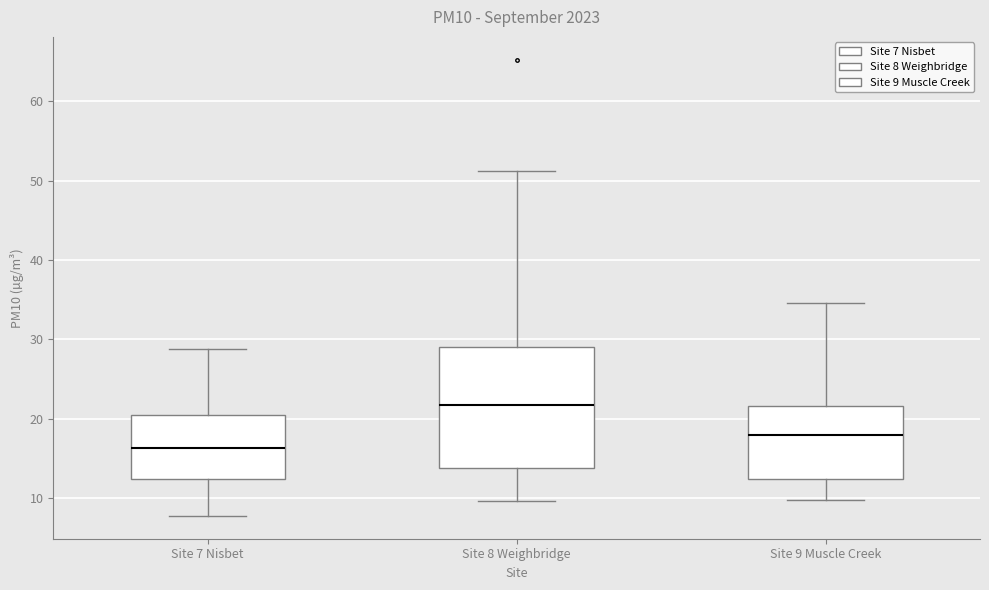

Where does the median line of the box for Site 9 Muscle Creek sit on the y-axis? The values are not printed on the chart, so give them approximately, as read against the axis.

18